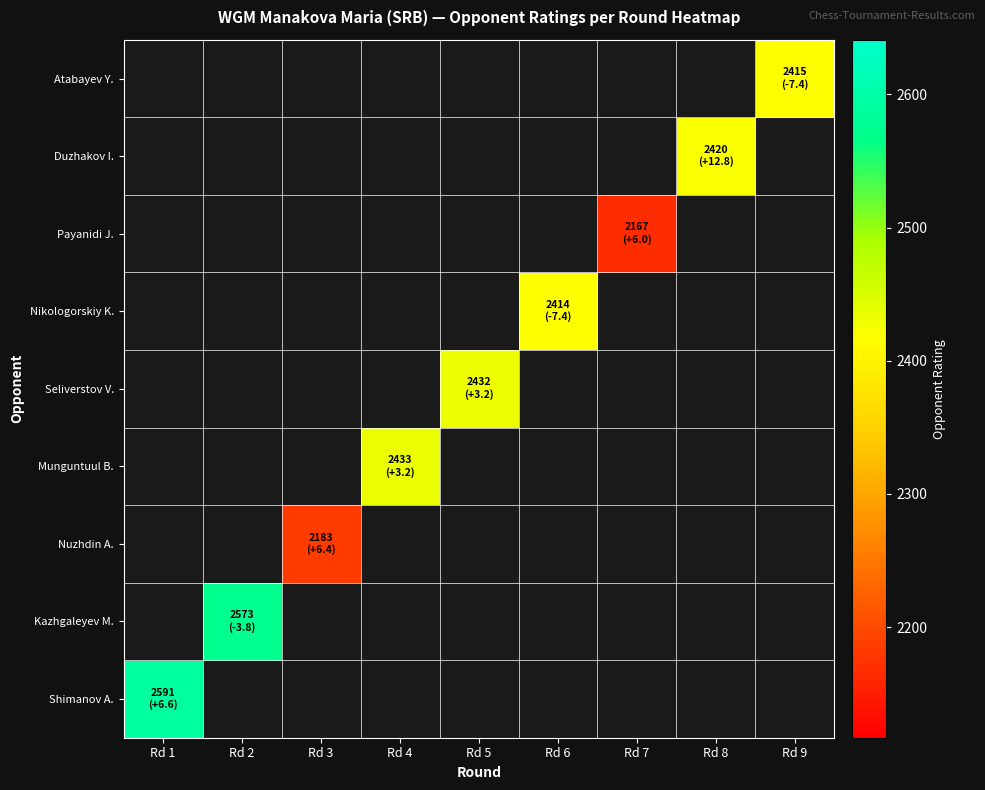

What is the greatest value displayed?

2591.0